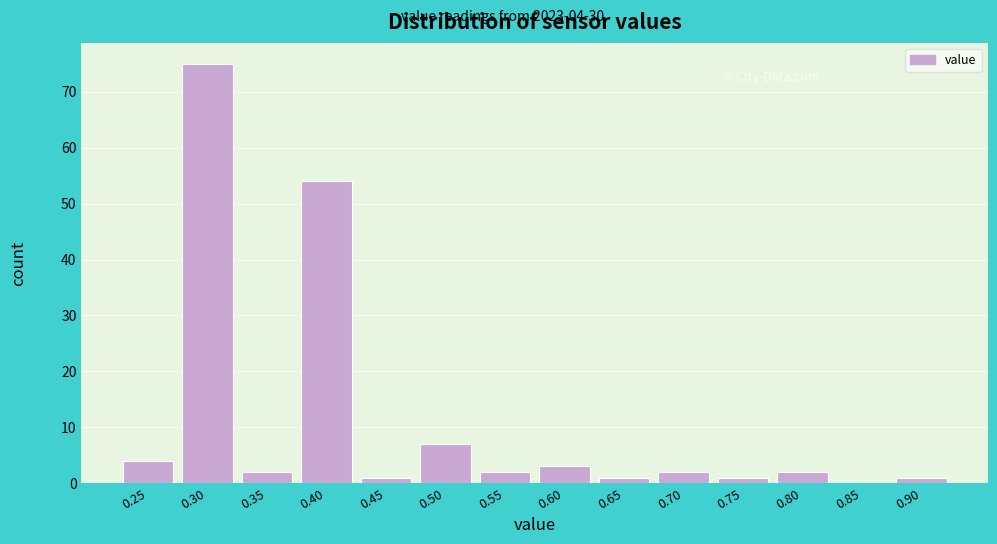

Reading right to left, extract all data points from this chart.

0.90=1	0.85=0	0.80=2	0.75=1	0.70=2	0.65=1	0.60=3	0.55=2	0.50=7	0.45=1	0.40=54	0.35=2	0.30=75	0.25=4